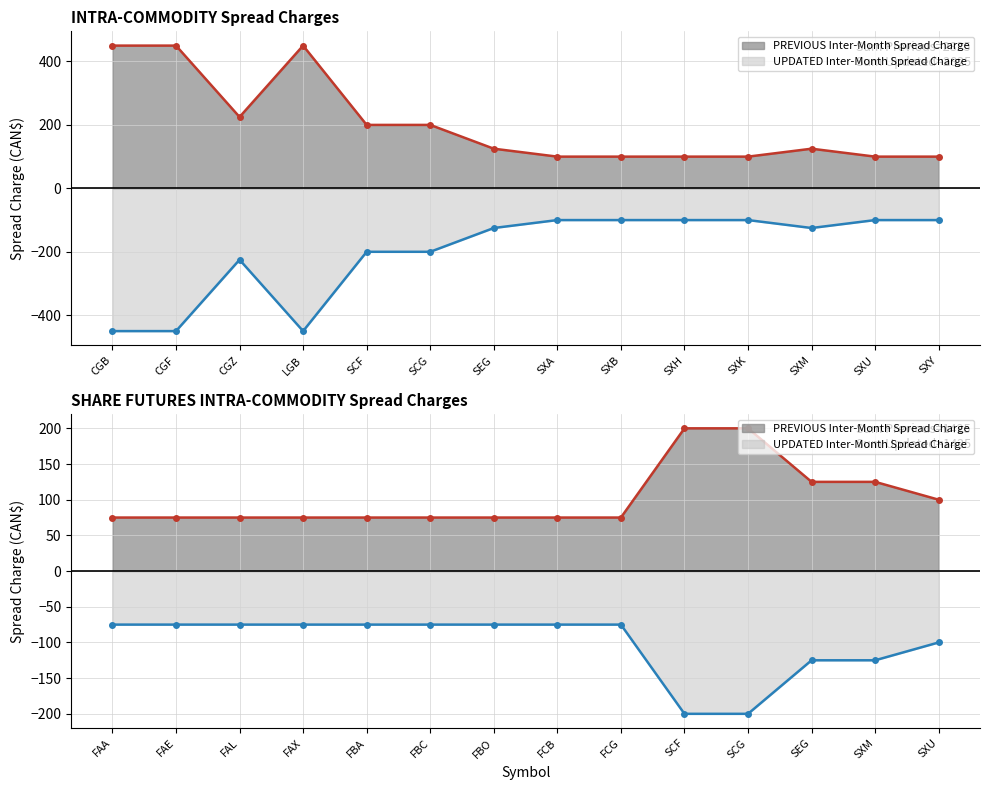

True or false: UPDATED Inter-Month Spread Charge and PREVIOUS Inter-Month Spread Charge cross at least once.

False